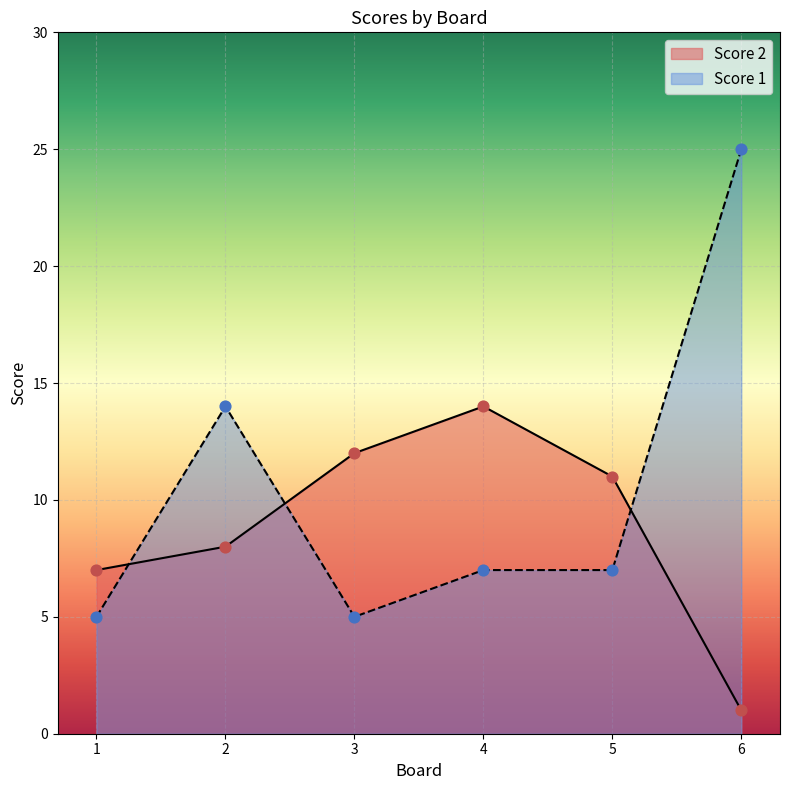

At how many categories does at least one series exceed 9?

5